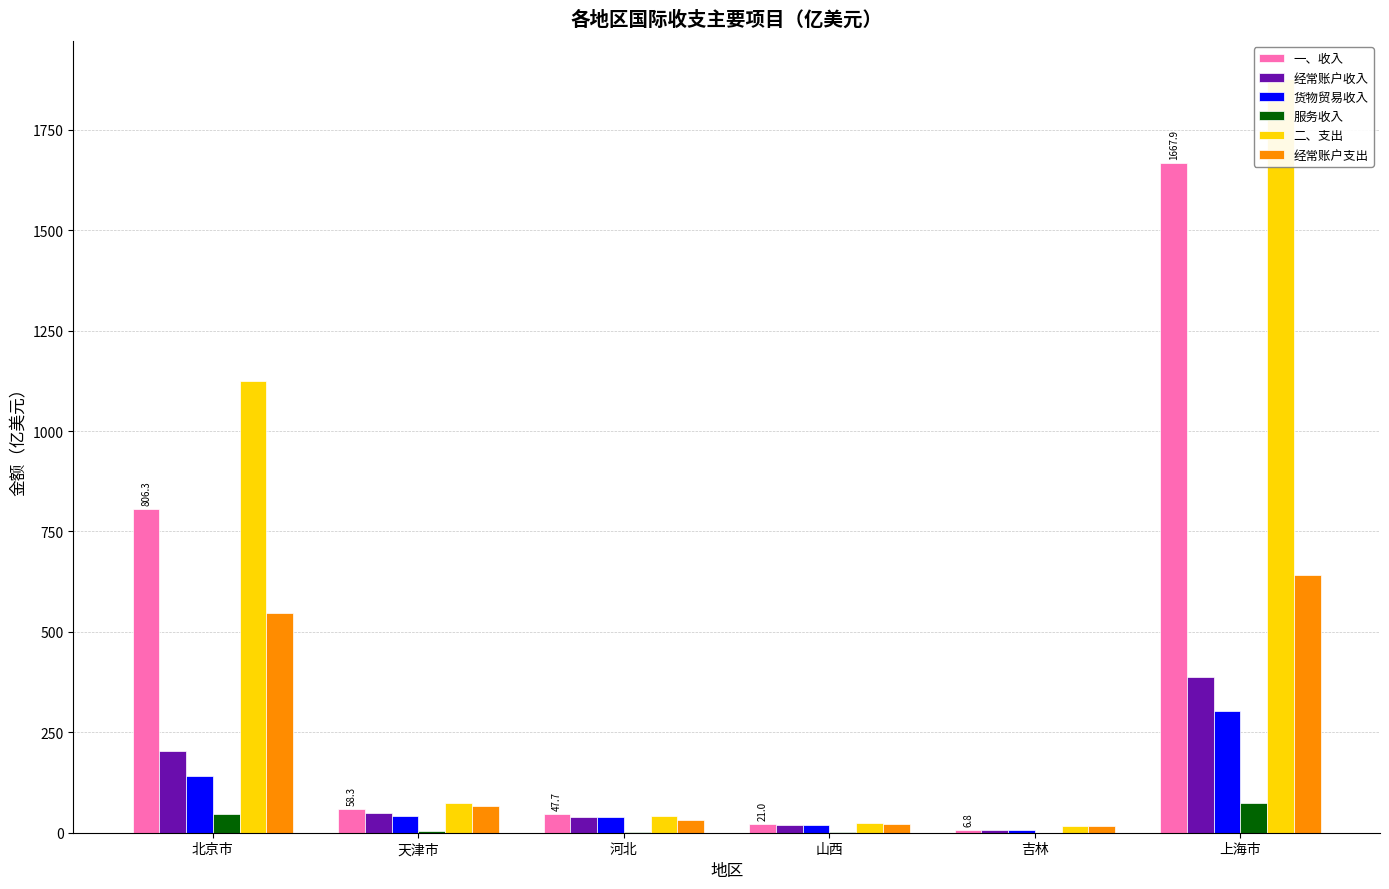

What is the difference between the maximum and minimum values in the 货物贸易收入 series?

297.2